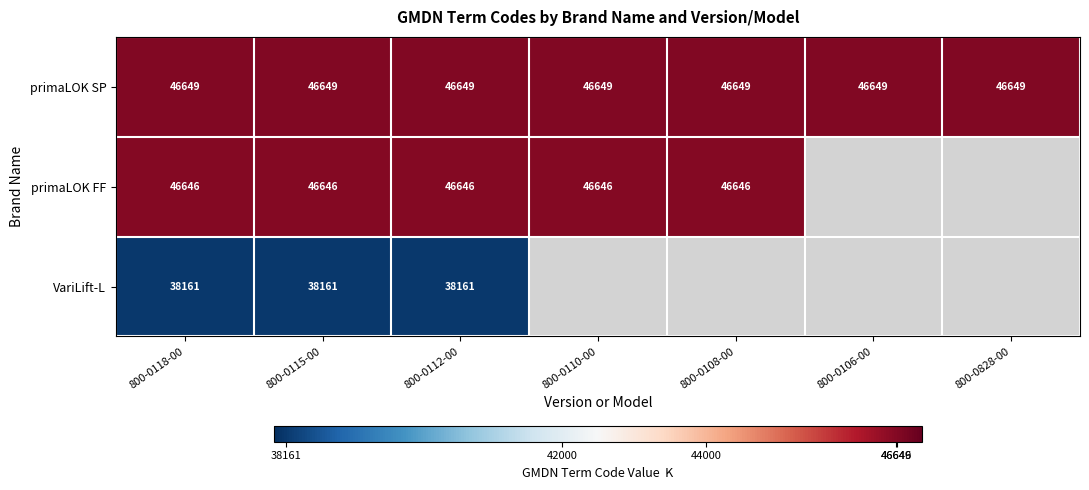

Between 800-0118-00 and 800-0106-00, which is larger?

800-0118-00